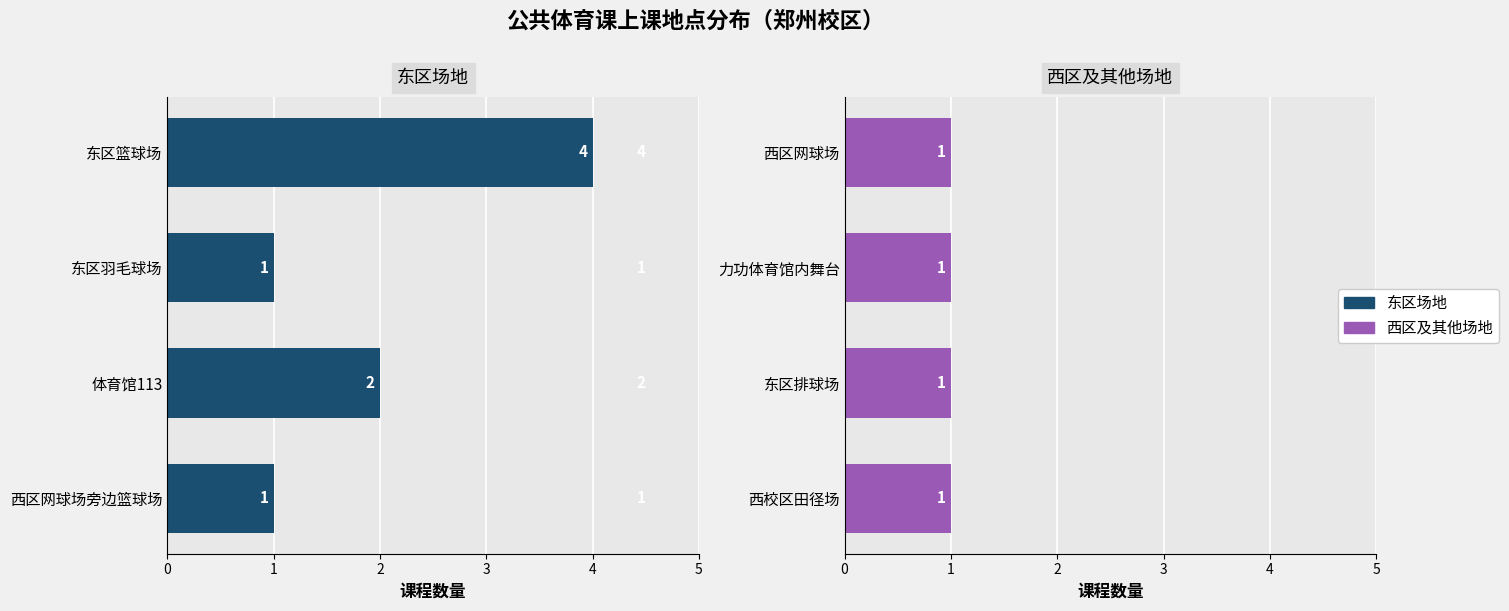

The 地点组2 series shows 1.0 at 1. True or false?

False